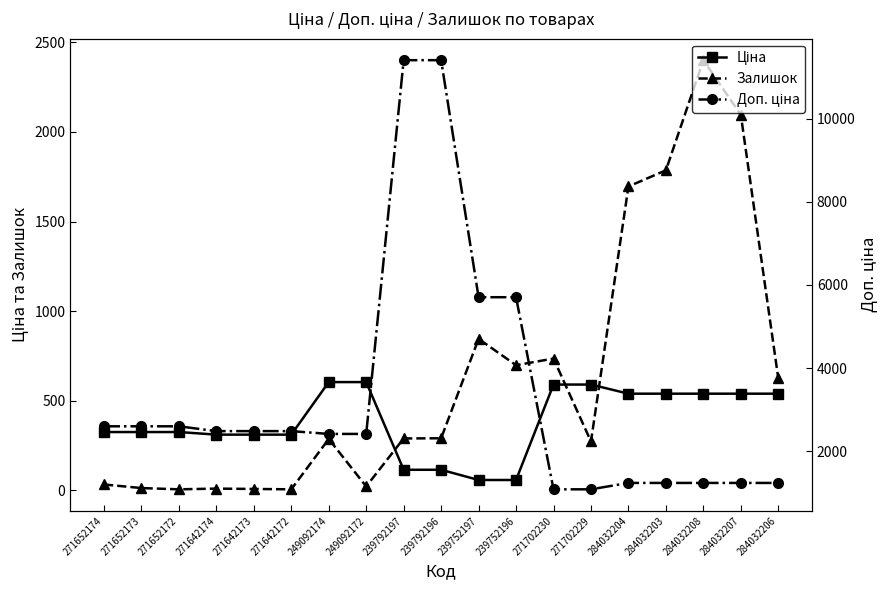

Where does the Доп. ціна series first go above 2482?

271652174